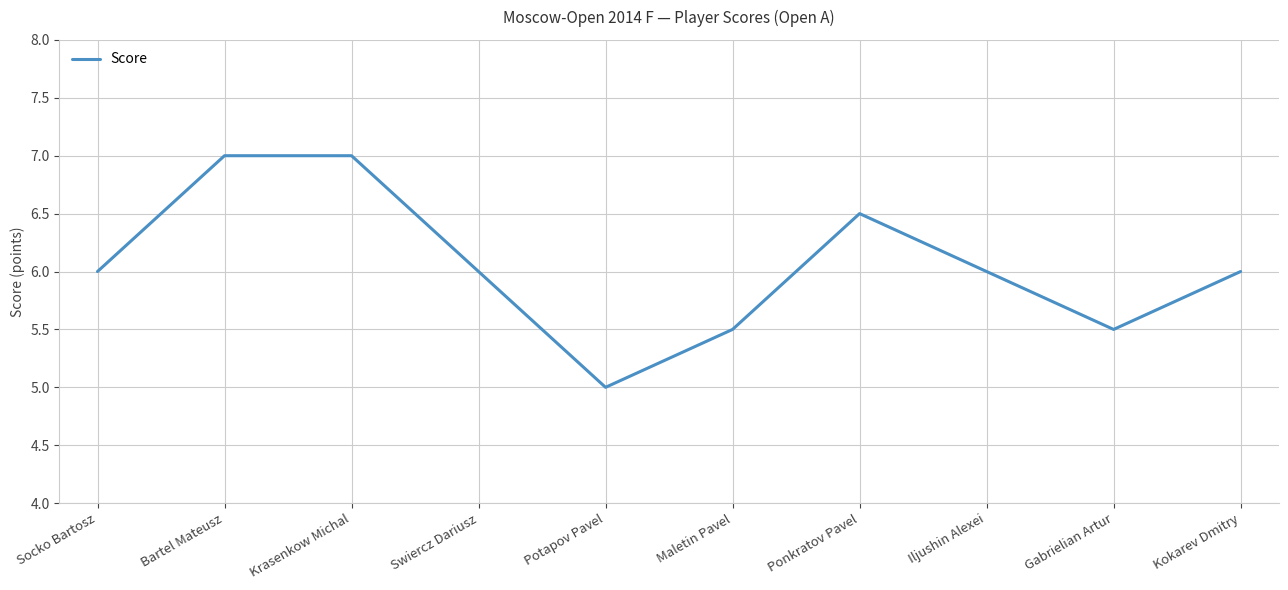

What is the change in value from Krasenkow Michal to Gabrielian Artur?

-1.5